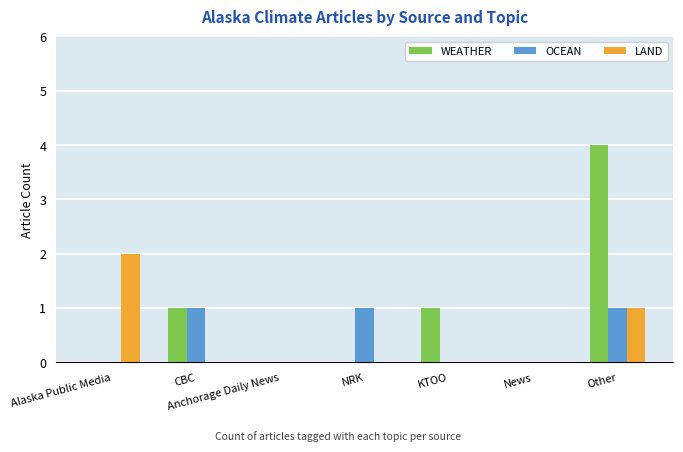

Is the value of OCEAN at Alaska Public Media greater than the value of WEATHER at KTOO?

No